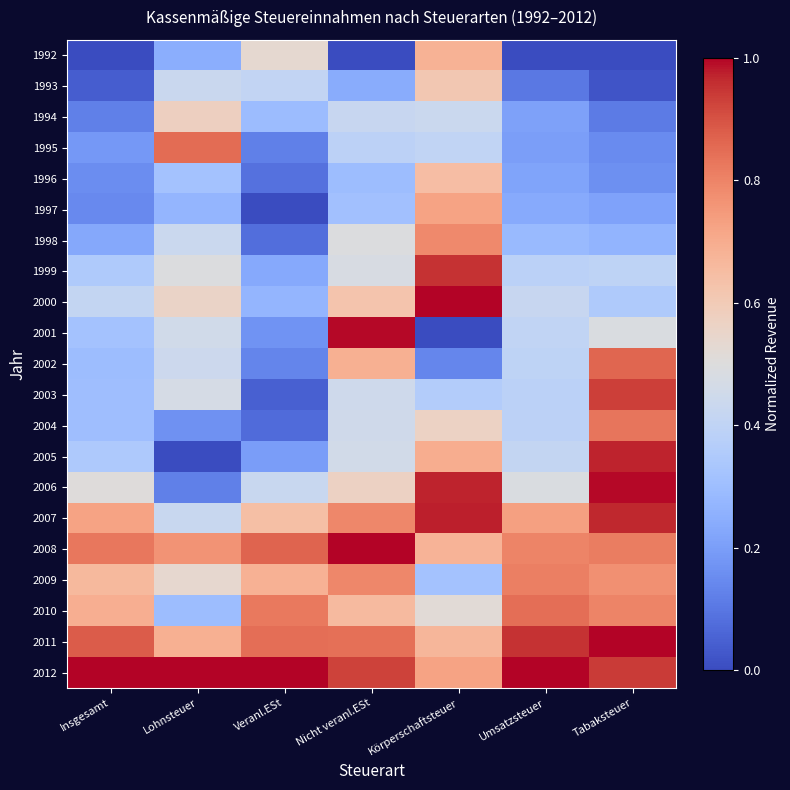

Reading left to right, what are all the values shown in this chart?

1992: Insgesamt=0.0	Lohnsteuer=0.2	Veranl.ESt=0.5	Nicht veranl.ESt=0.0	Körperschaftsteuer=0.7	Umsatzsteuer=0.0	Tabaksteuer=0.0
1993: Insgesamt=0.0	Lohnsteuer=0.4	Veranl.ESt=0.4	Nicht veranl.ESt=0.2	Körperschaftsteuer=0.6	Umsatzsteuer=0.1	Tabaksteuer=0.0
1994: Insgesamt=0.1	Lohnsteuer=0.6	Veranl.ESt=0.3	Nicht veranl.ESt=0.4	Körperschaftsteuer=0.4	Umsatzsteuer=0.2	Tabaksteuer=0.1
1995: Insgesamt=0.2	Lohnsteuer=0.8	Veranl.ESt=0.1	Nicht veranl.ESt=0.4	Körperschaftsteuer=0.4	Umsatzsteuer=0.2	Tabaksteuer=0.2
1996: Insgesamt=0.2	Lohnsteuer=0.3	Veranl.ESt=0.1	Nicht veranl.ESt=0.3	Körperschaftsteuer=0.6	Umsatzsteuer=0.2	Tabaksteuer=0.2
1997: Insgesamt=0.1	Lohnsteuer=0.3	Veranl.ESt=0.0	Nicht veranl.ESt=0.3	Körperschaftsteuer=0.7	Umsatzsteuer=0.2	Tabaksteuer=0.2
1998: Insgesamt=0.2	Lohnsteuer=0.4	Veranl.ESt=0.1	Nicht veranl.ESt=0.5	Körperschaftsteuer=0.8	Umsatzsteuer=0.3	Tabaksteuer=0.3
1999: Insgesamt=0.3	Lohnsteuer=0.5	Veranl.ESt=0.2	Nicht veranl.ESt=0.5	Körperschaftsteuer=0.9	Umsatzsteuer=0.4	Tabaksteuer=0.4
2000: Insgesamt=0.4	Lohnsteuer=0.6	Veranl.ESt=0.3	Nicht veranl.ESt=0.6	Körperschaftsteuer=1.0	Umsatzsteuer=0.4	Tabaksteuer=0.3
2001: Insgesamt=0.3	Lohnsteuer=0.5	Veranl.ESt=0.2	Nicht veranl.ESt=1.0	Körperschaftsteuer=0.0	Umsatzsteuer=0.4	Tabaksteuer=0.5
2002: Insgesamt=0.3	Lohnsteuer=0.4	Veranl.ESt=0.1	Nicht veranl.ESt=0.7	Körperschaftsteuer=0.1	Umsatzsteuer=0.4	Tabaksteuer=0.9
2003: Insgesamt=0.3	Lohnsteuer=0.5	Veranl.ESt=0.0	Nicht veranl.ESt=0.4	Körperschaftsteuer=0.4	Umsatzsteuer=0.4	Tabaksteuer=0.9
2004: Insgesamt=0.3	Lohnsteuer=0.2	Veranl.ESt=0.1	Nicht veranl.ESt=0.5	Körperschaftsteuer=0.6	Umsatzsteuer=0.4	Tabaksteuer=0.8
2005: Insgesamt=0.3	Lohnsteuer=0.0	Veranl.ESt=0.2	Nicht veranl.ESt=0.5	Körperschaftsteuer=0.7	Umsatzsteuer=0.4	Tabaksteuer=1.0
2006: Insgesamt=0.5	Lohnsteuer=0.1	Veranl.ESt=0.4	Nicht veranl.ESt=0.6	Körperschaftsteuer=1.0	Umsatzsteuer=0.5	Tabaksteuer=1.0
2007: Insgesamt=0.7	Lohnsteuer=0.4	Veranl.ESt=0.6	Nicht veranl.ESt=0.8	Körperschaftsteuer=1.0	Umsatzsteuer=0.7	Tabaksteuer=1.0
2008: Insgesamt=0.8	Lohnsteuer=0.8	Veranl.ESt=0.9	Nicht veranl.ESt=1.0	Körperschaftsteuer=0.7	Umsatzsteuer=0.8	Tabaksteuer=0.8
2009: Insgesamt=0.7	Lohnsteuer=0.5	Veranl.ESt=0.7	Nicht veranl.ESt=0.8	Körperschaftsteuer=0.3	Umsatzsteuer=0.8	Tabaksteuer=0.8
2010: Insgesamt=0.7	Lohnsteuer=0.3	Veranl.ESt=0.8	Nicht veranl.ESt=0.7	Körperschaftsteuer=0.5	Umsatzsteuer=0.8	Tabaksteuer=0.8
2011: Insgesamt=0.9	Lohnsteuer=0.7	Veranl.ESt=0.8	Nicht veranl.ESt=0.8	Körperschaftsteuer=0.7	Umsatzsteuer=1.0	Tabaksteuer=1.0
2012: Insgesamt=1.0	Lohnsteuer=1.0	Veranl.ESt=1.0	Nicht veranl.ESt=0.9	Körperschaftsteuer=0.7	Umsatzsteuer=1.0	Tabaksteuer=0.9